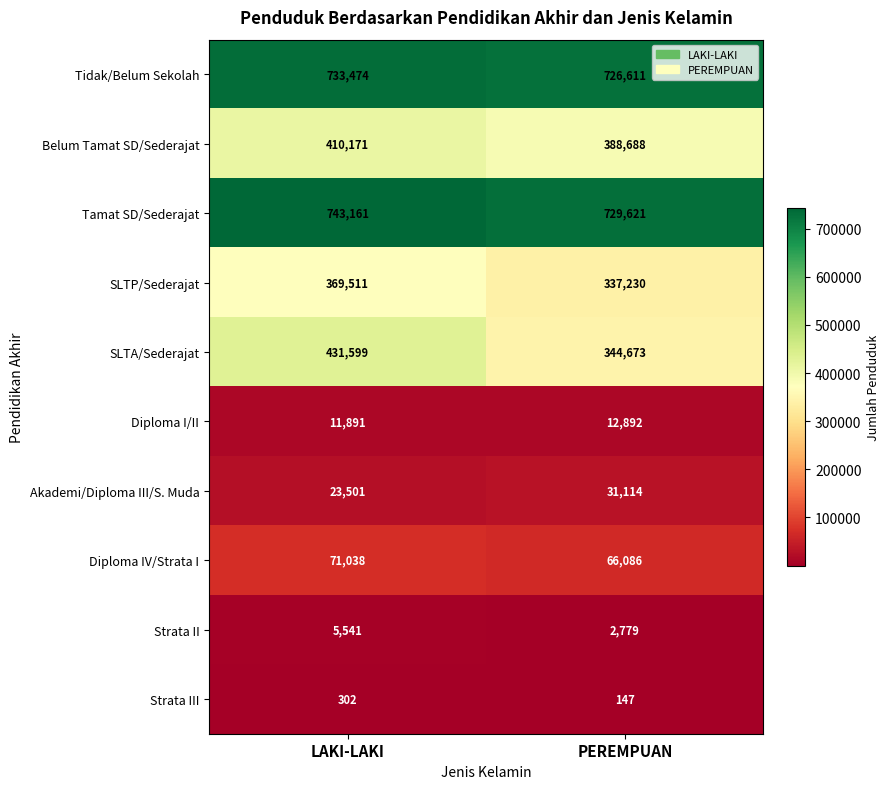

True or false: Akademi/Diploma III/S. Muda has a value of 13415 at PEREMPUAN.

False